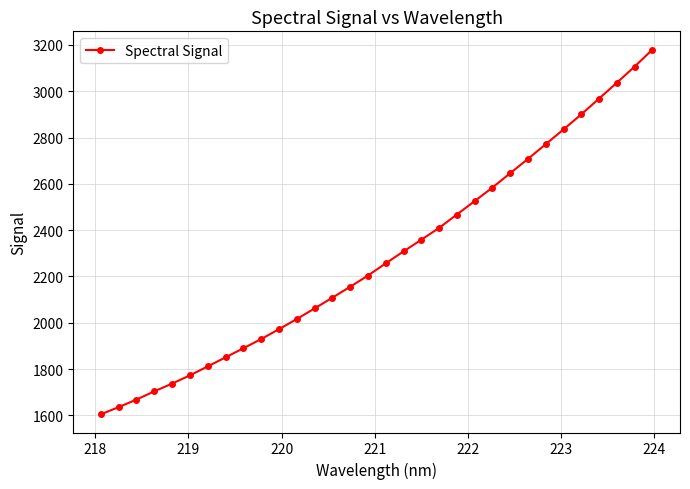

What is the difference between the maximum and minimum values?

1575.6